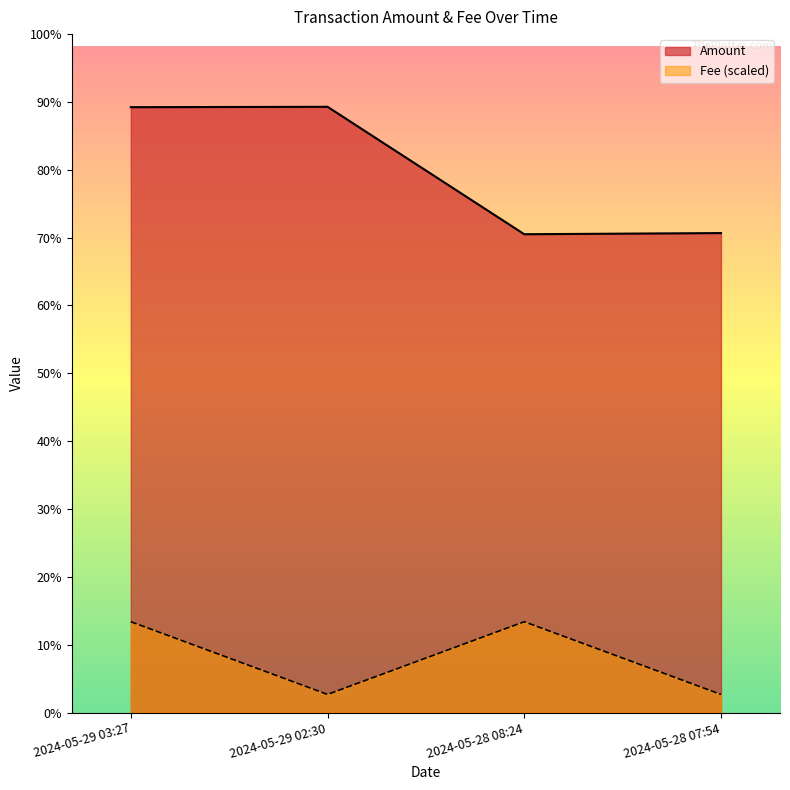

What is the label of the 2nd point from the right?

2024-05-28 08:24